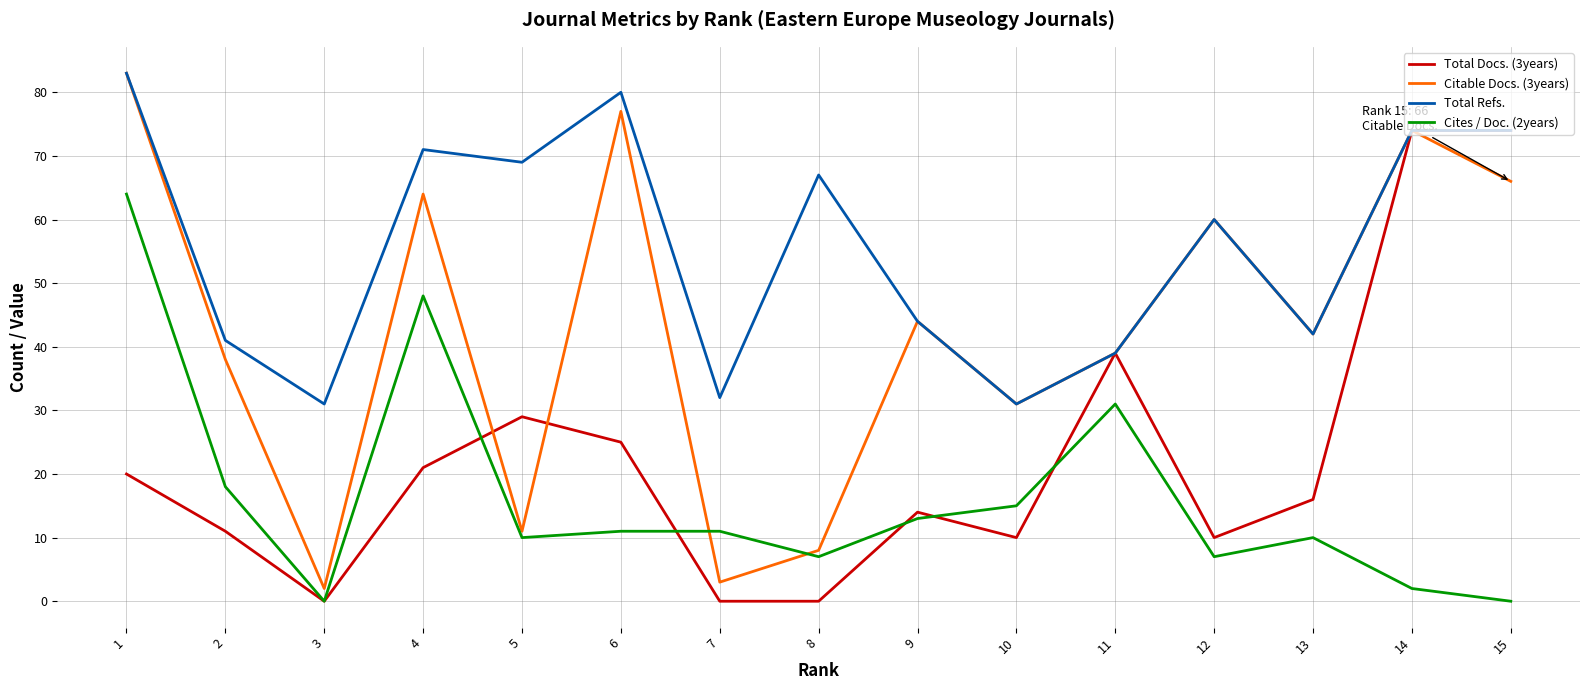

What is the spread (max minus min) of values at 14?

72